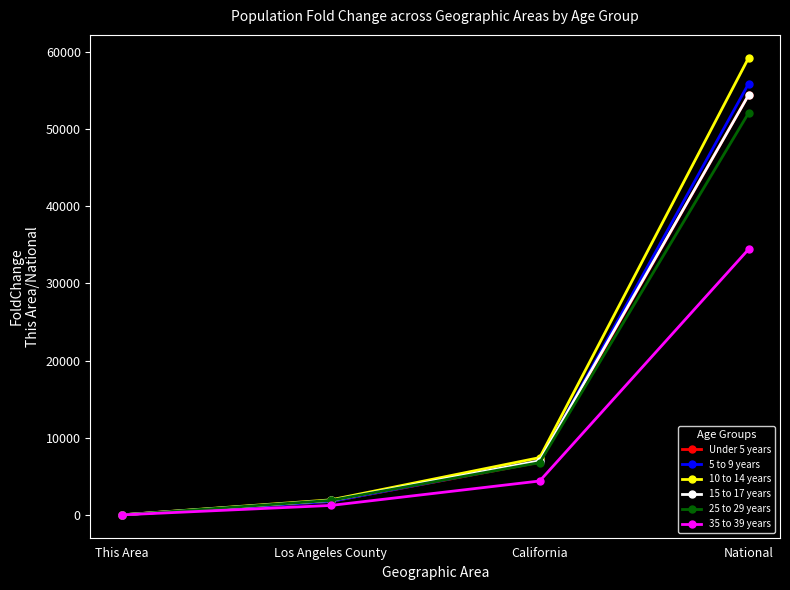

Is it true that 35 to 39 years equals 45182.1 at National?

False